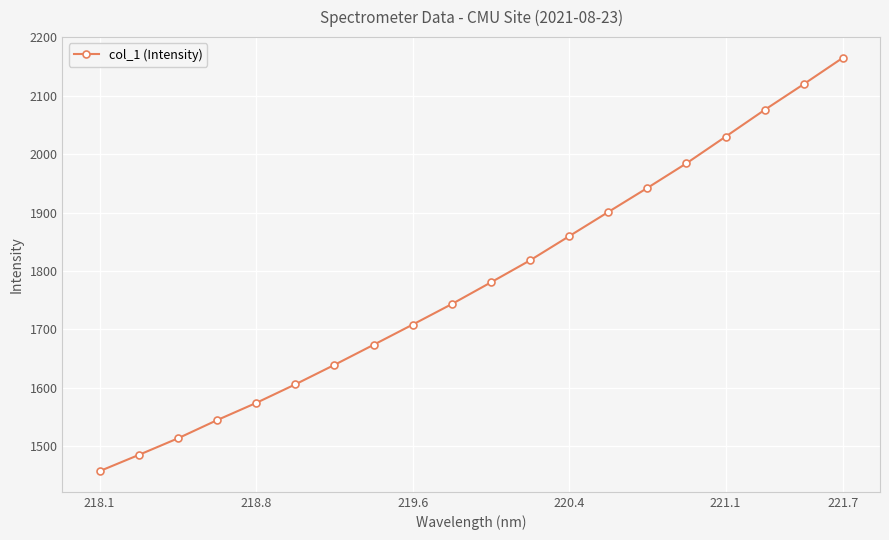

What is the value of the 1st point from the left?

1456.7